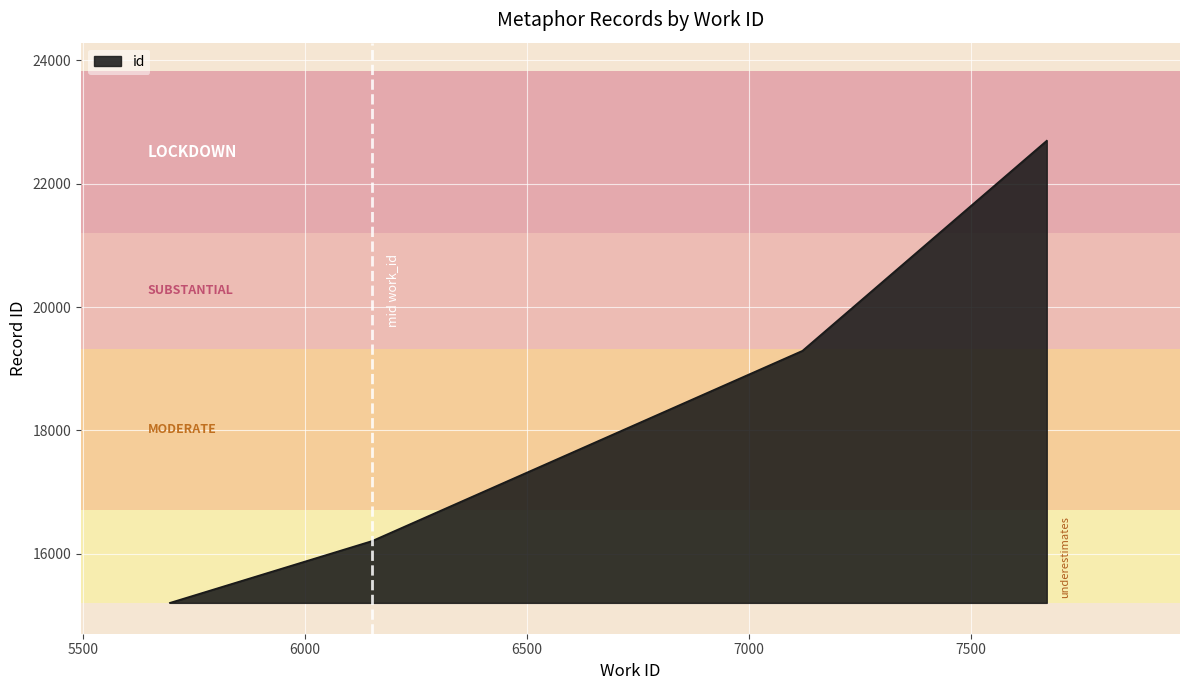

How many lines are shown in the chart?

1